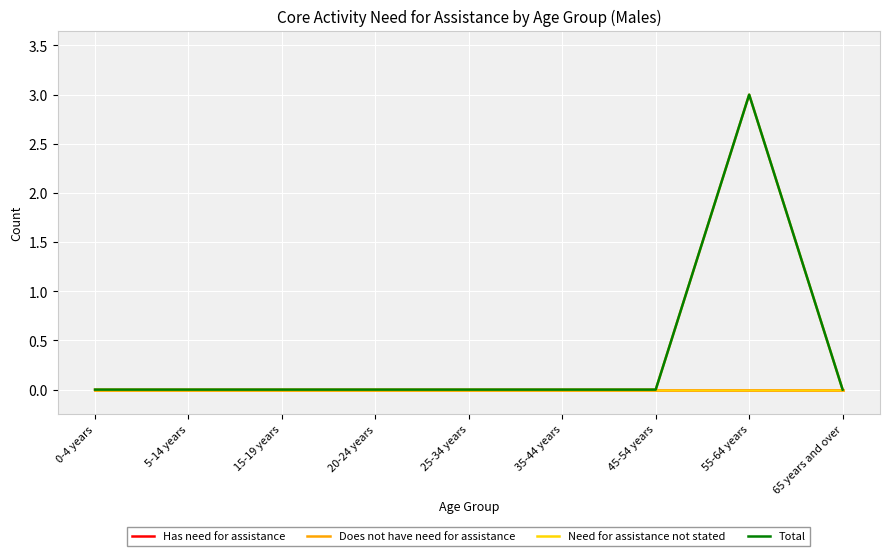

True or false: Need for assistance not stated has more than 1 interior local peaks.

False